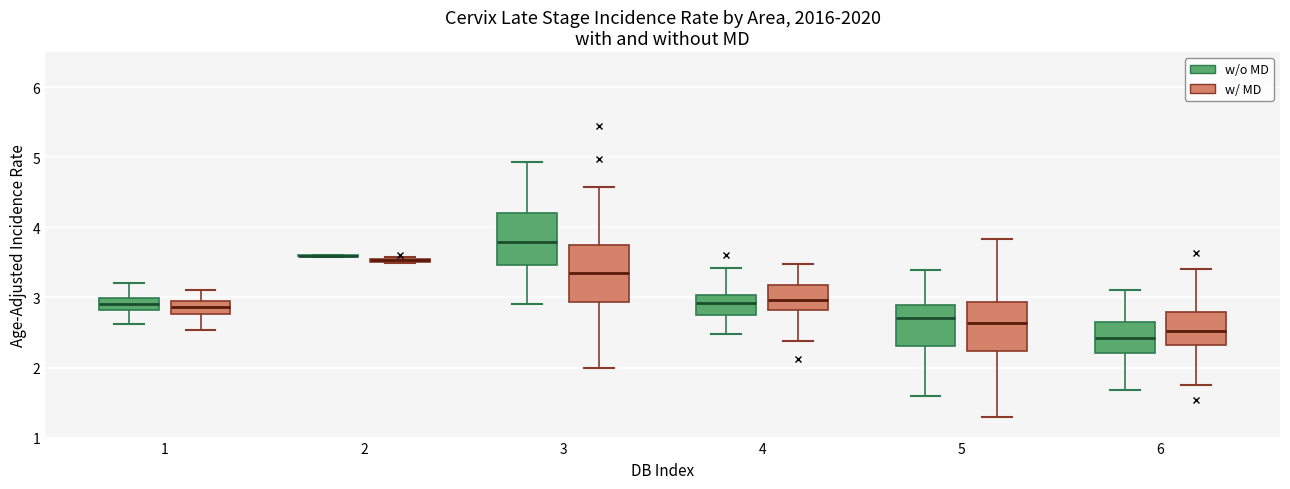

Reading left to right, read every box against the y-axis: the position of its median line, the range the box covers, and the ends of its whiskers. The values are not printed on the chart, so give them approximately, as read against the axis.

1 (w/o MD): median 2.9, box 2.8 to 3.0, whiskers 2.6 to 3.2
1 (w/ MD): median 2.9 (inside the box), box 2.8 to 2.9, whiskers 2.5 to 3.1
2 (w/o MD): box collapsed to a line at 3.6, whiskers 3.6 to 3.6
2 (w/ MD): box collapsed to a line at 3.5, whiskers 3.5 to 3.6
3 (w/o MD): median 3.8, box 3.5 to 4.2, whiskers 2.9 to 4.9
3 (w/ MD): median 3.3, box 2.9 to 3.7, whiskers 2.0 to 4.6
4 (w/o MD): median 2.9, box 2.8 to 3.0, whiskers 2.5 to 3.4
4 (w/ MD): median 3.0, box 2.8 to 3.2, whiskers 2.4 to 3.5
5 (w/o MD): median 2.7, box 2.3 to 2.9, whiskers 1.6 to 3.4
5 (w/ MD): median 2.6, box 2.2 to 2.9, whiskers 1.3 to 3.8
6 (w/o MD): median 2.4, box 2.2 to 2.7, whiskers 1.7 to 3.1
6 (w/ MD): median 2.5, box 2.3 to 2.8, whiskers 1.8 to 3.4